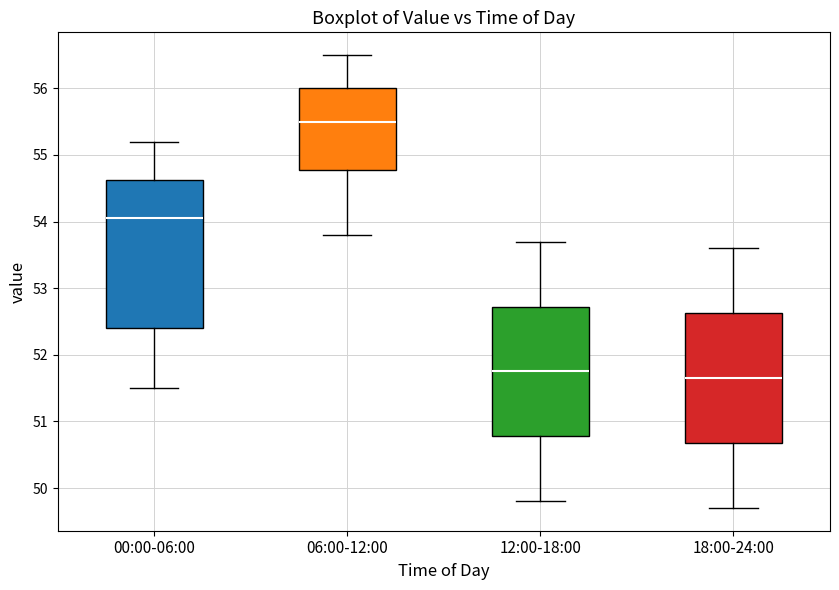

Which box is the tallest, from its lower edge to its upper edge?

00:00-06:00